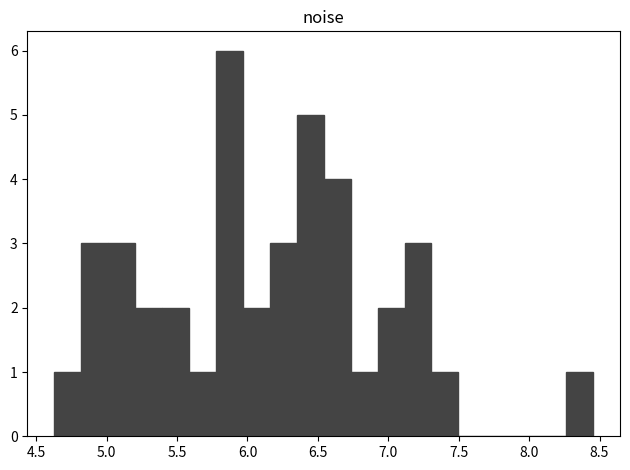

Around what value on the x-axis is the tallest bar? Give the approximate position of its centre, as read against the axis.

5.85